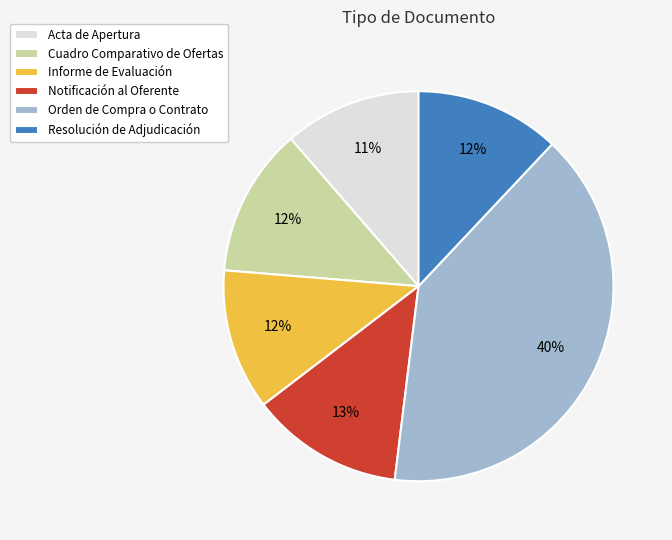

To the nearest percent, what is the difference between the Orden de Compra o Contrato and Informe de Evaluación slice percentages?

28%